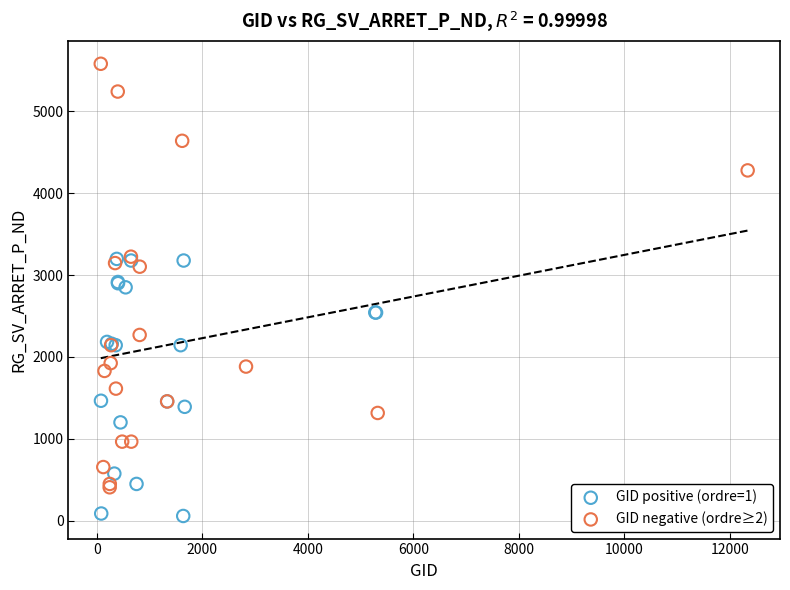

Which series reaches the minimum Y coordinate?

GID positive (ordre=1)